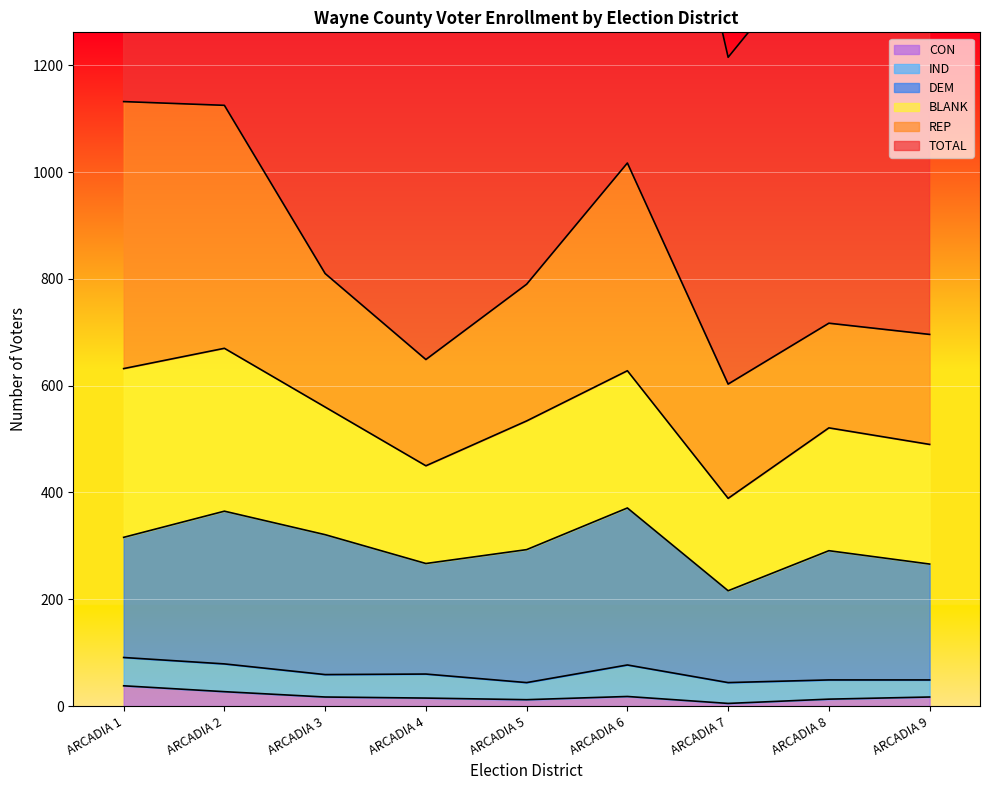

At which category does the chart reach its minimum across all series?

ARCADIA 7